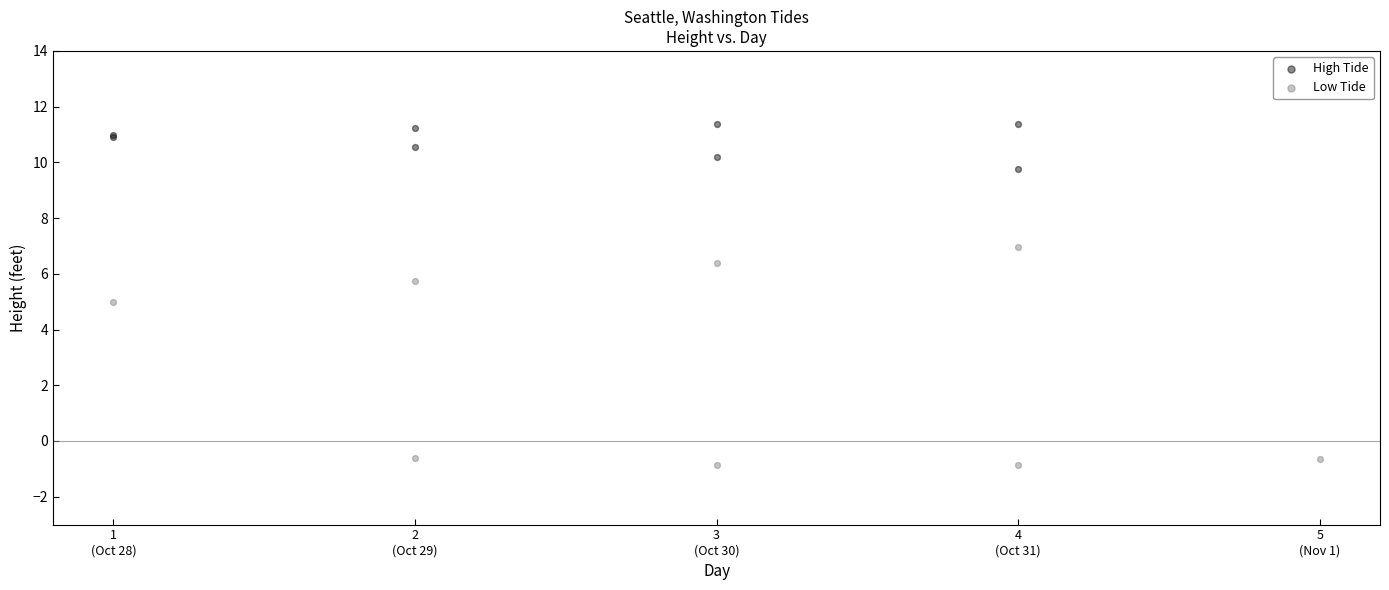

Which series reaches the maximum Y coordinate?

High Tide